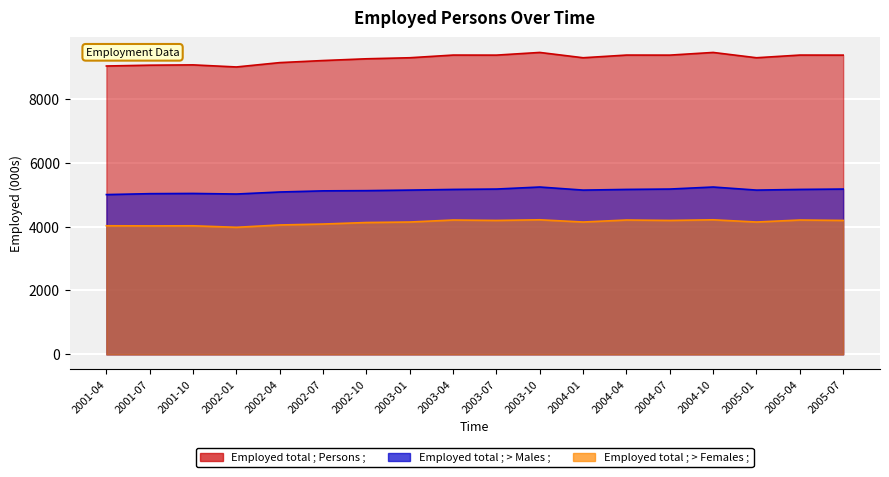

Where is the first local maximum for Employed total ; > Males ;?

2001-10